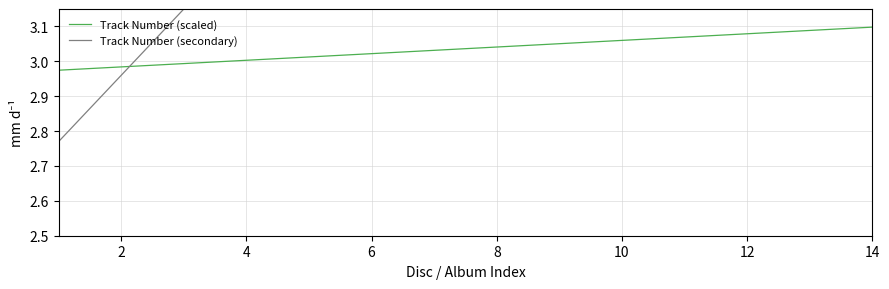

True or false: Track Number (scaled) has a value of 4.2 at 10.

False